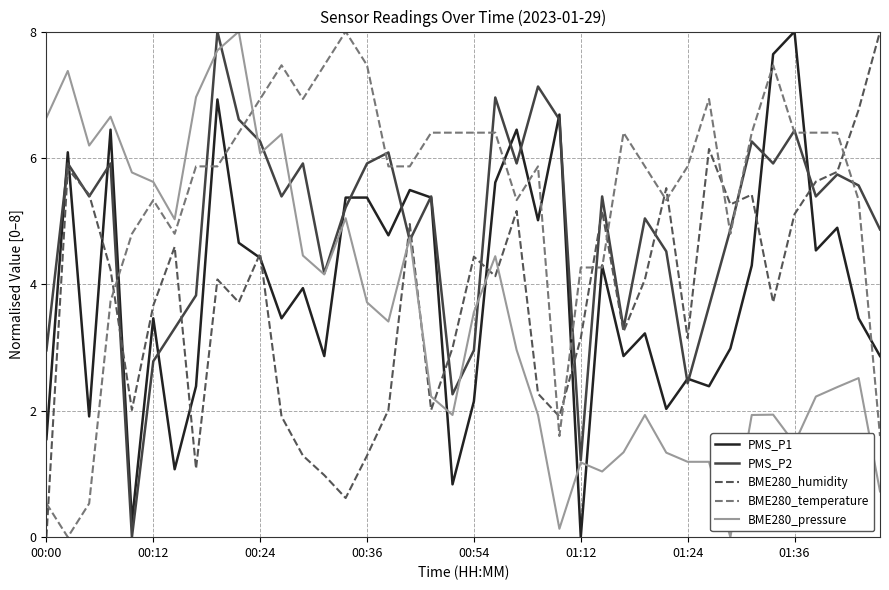

True or false: BME280_humidity and BME280_temperature cross at least once.

True